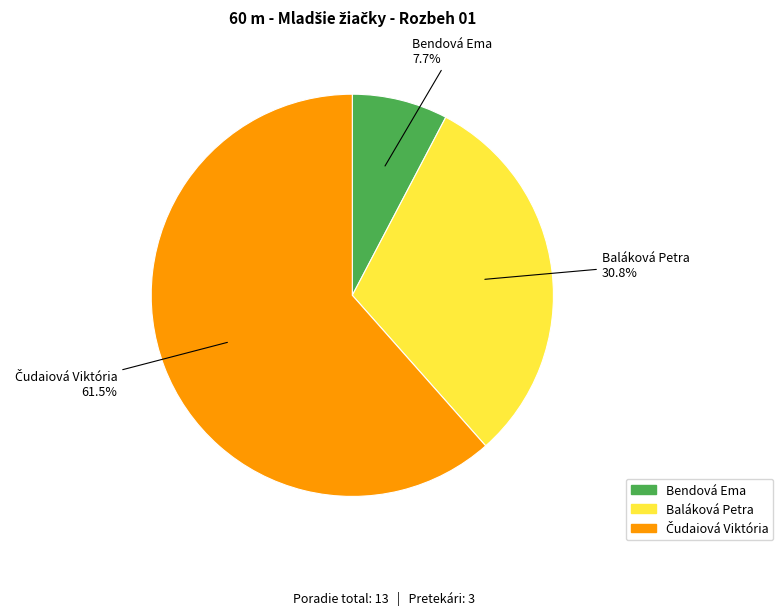

How many segments does this pie chart have?

3